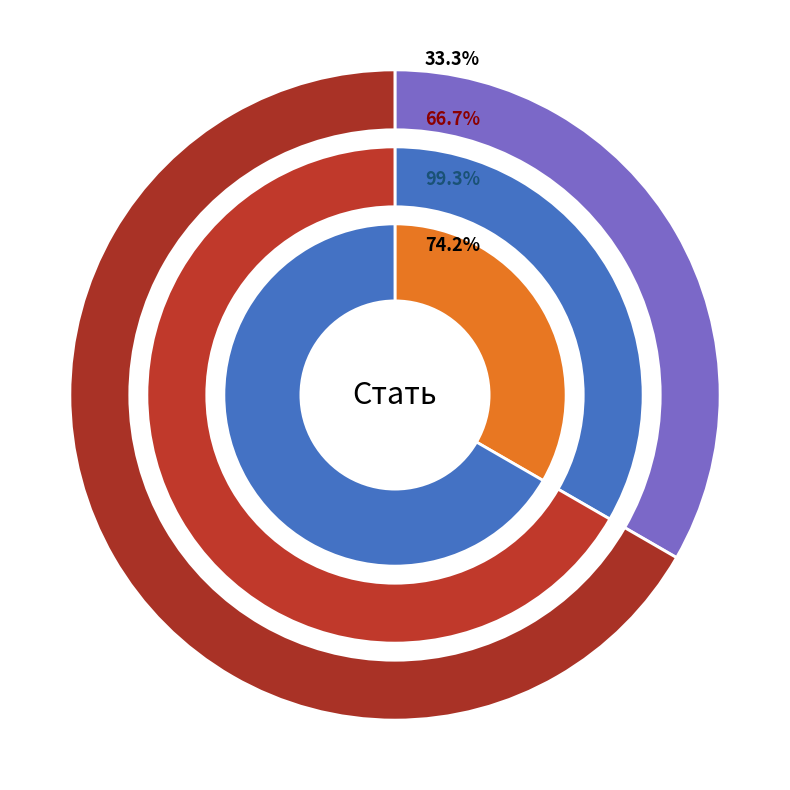

Which category has the smallest portion of the pie?

Чоловіча